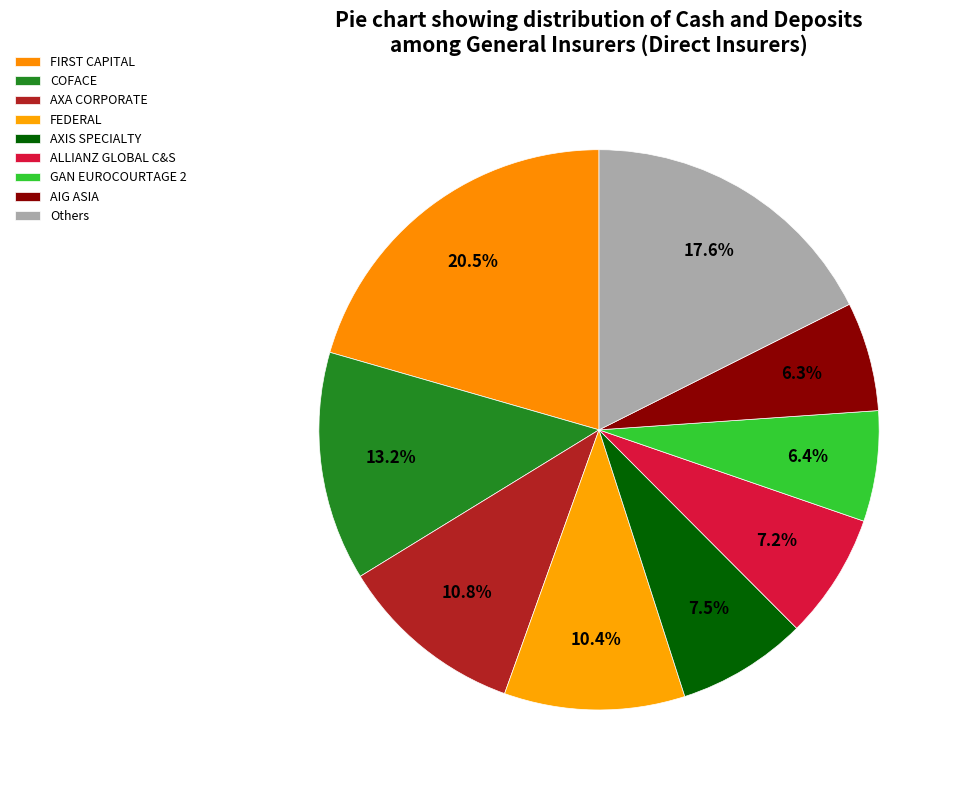

True or false: AXA CORPORATE accounts for 17% of the total.

False